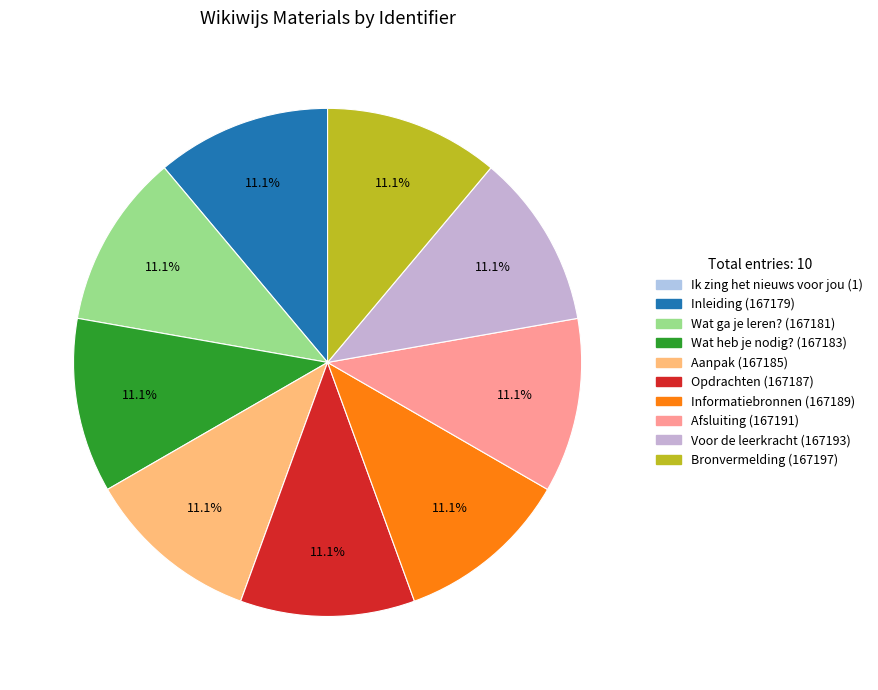

Do Aanpak and Inleiding together represent more than half of the pie?

No